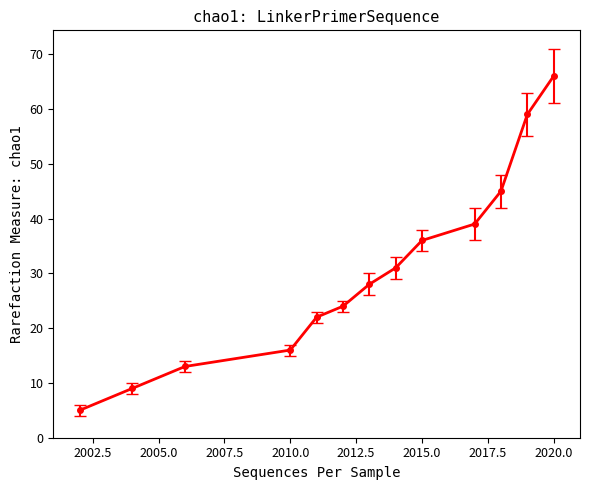

What is the minimum value shown in the chart?

5